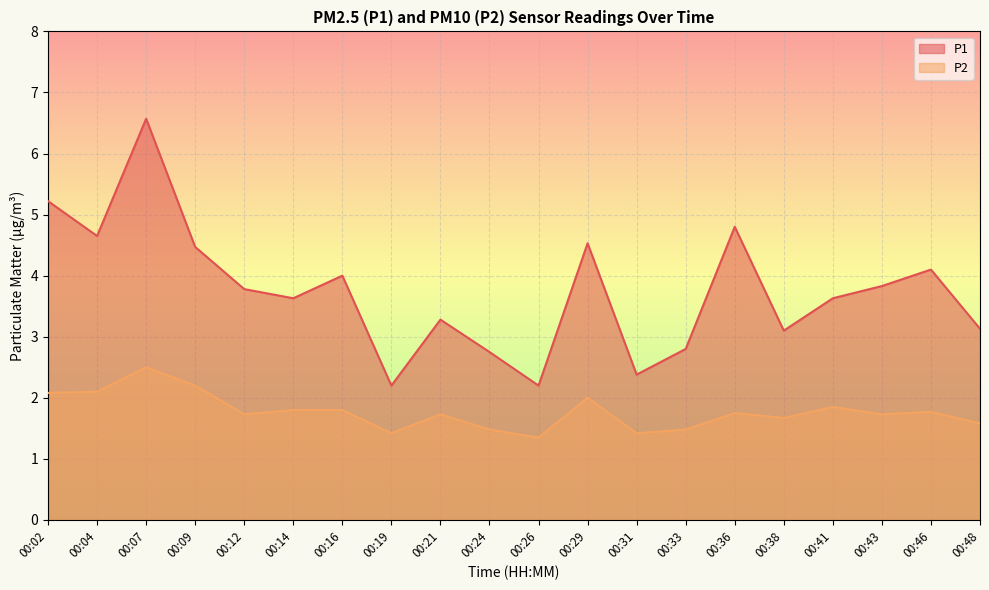

True or false: P2 and P1 cross at least once.

False